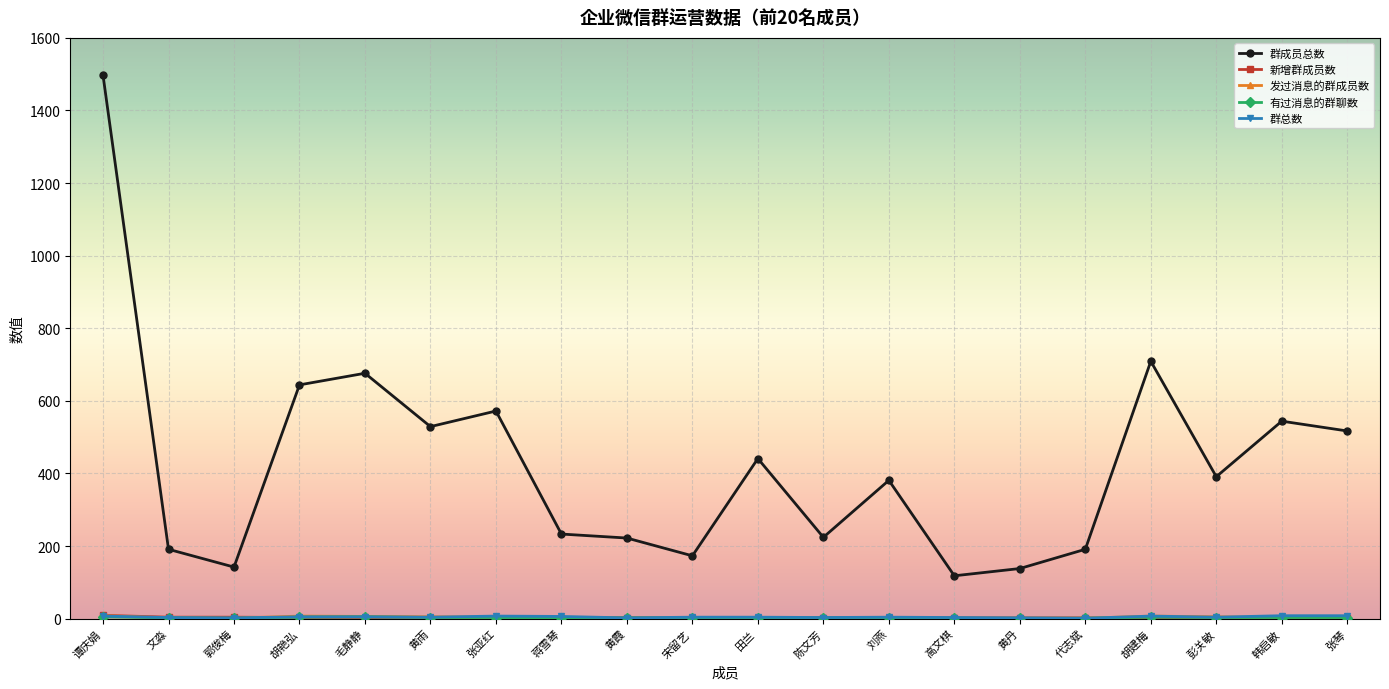

Between 张亚红 and 胡建梅, which series saw the biggest shift?

群成员总数